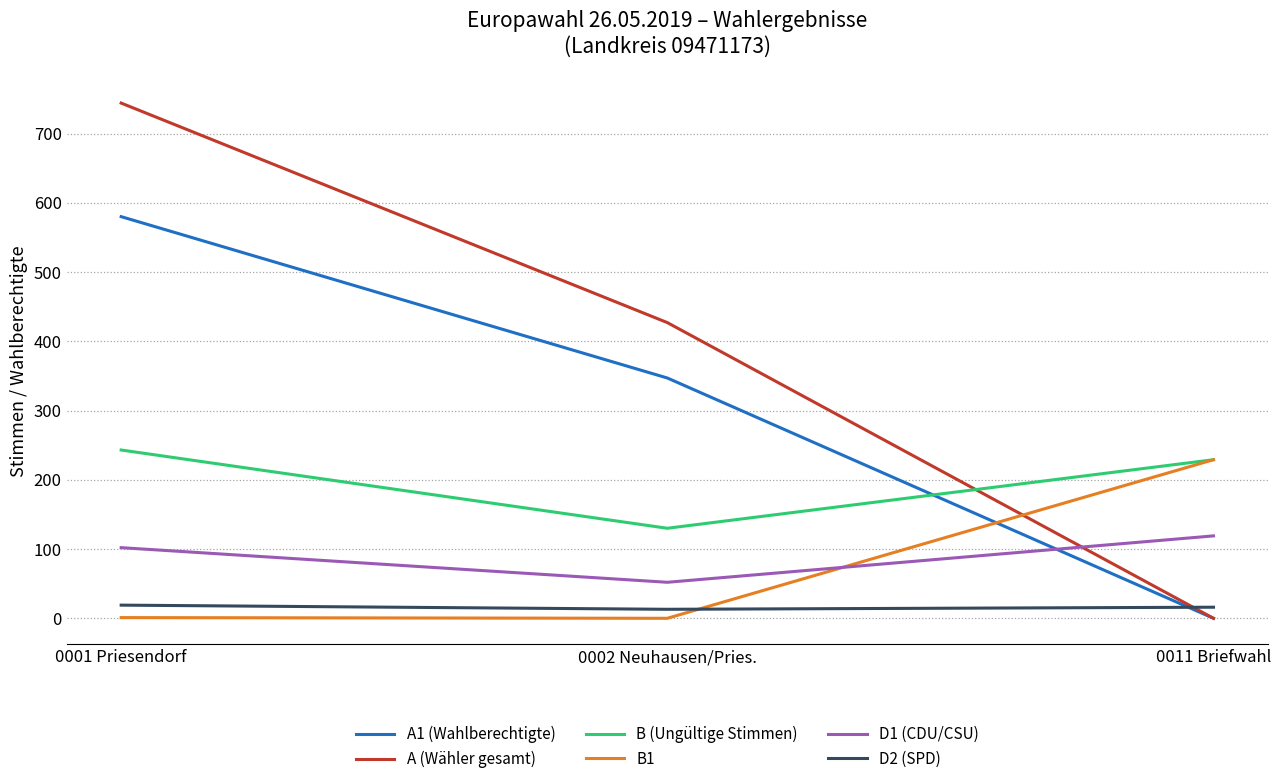

At which category is the sum across all series the highest?

0001 Priesendorf